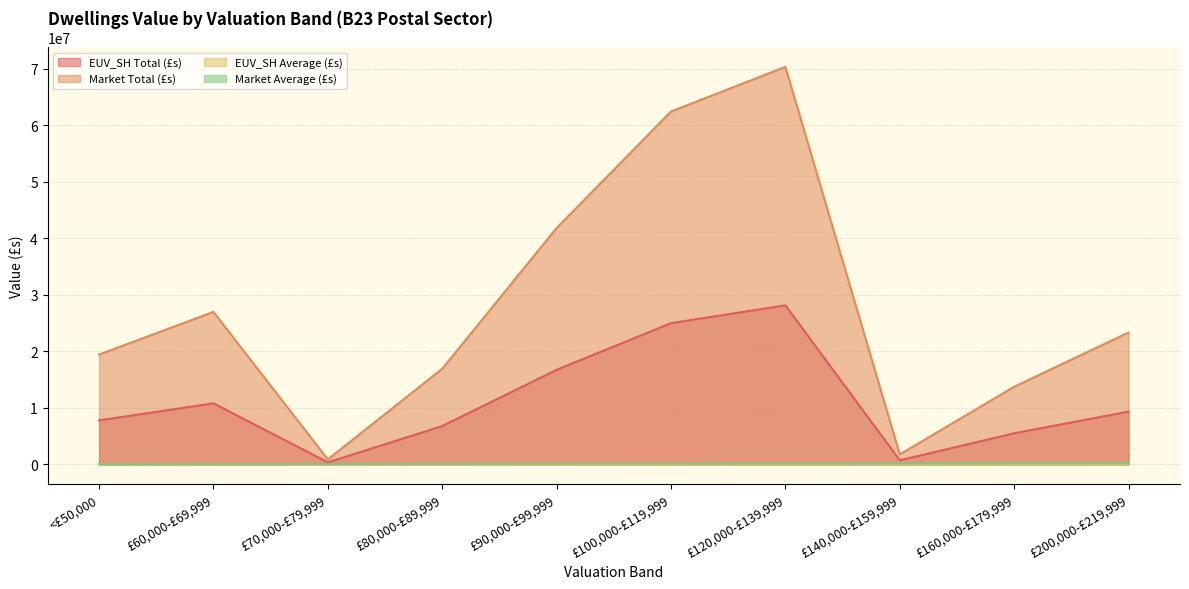

Reading right to left, list all the values displayed in this chart.

EUV_SH Total (£s): £200,000-£219,999=9326798.0	£160,000-£179,999=5487351.1	£140,000-£159,999=698372.6	£120,000-£139,999=28133178.1	£100,000-£119,999=24974436.8	£90,000-£99,999=16724245.0	£80,000-£89,999=6761757.7	£70,000-£79,999=344408.8	£60,000-£69,999=10787306.2	<£50,000=7767773.3
Market Total (£s): £200,000-£219,999=23316995.0	£160,000-£179,999=13718377.8	£140,000-£159,999=1745931.5	£120,000-£139,999=70332945.1	£100,000-£119,999=62436092.0	£90,000-£99,999=41810612.6	£80,000-£89,999=16904394.3	£70,000-£79,999=861021.9	£60,000-£69,999=26968265.5	<£50,000=19419433.2
EUV_SH Average (£s): £200,000-£219,999=80403.4	£160,000-£179,999=71264.3	£140,000-£159,999=58197.7	£120,000-£139,999=50508.4	£100,000-£119,999=44359.6	£90,000-£99,999=37837.7	£80,000-£89,999=33808.8	£70,000-£79,999=28700.7	£60,000-£69,999=26374.8	<£50,000=9613.6
Market Average (£s): £200,000-£219,999=201008.6	£160,000-£179,999=178160.8	£140,000-£159,999=145494.3	£120,000-£139,999=126271.0	£100,000-£119,999=110898.9	£90,000-£99,999=94594.1	£80,000-£89,999=84522.0	£70,000-£79,999=71751.8	£60,000-£69,999=65937.1	<£50,000=24034.0